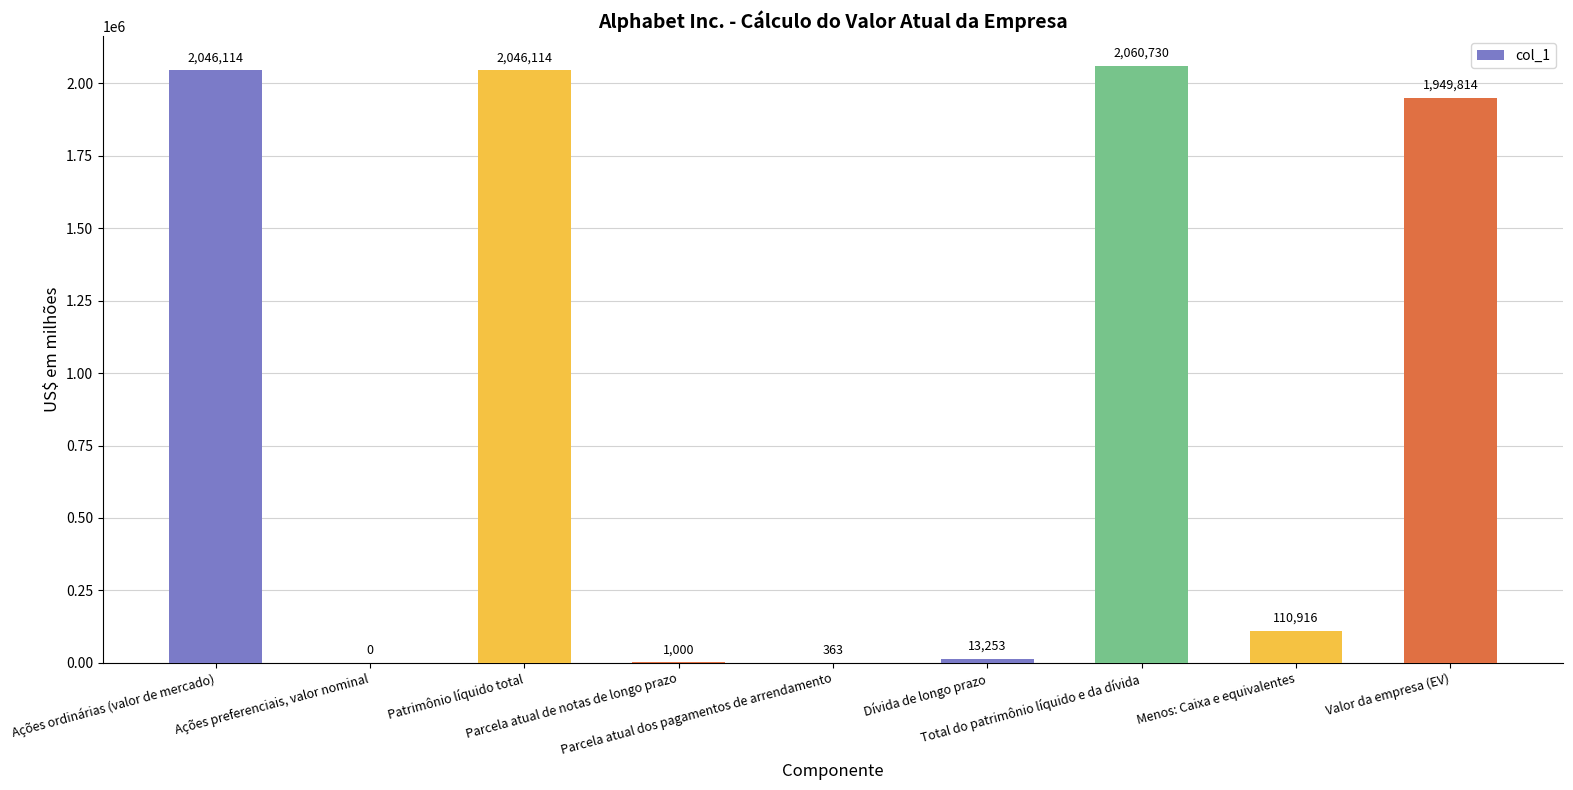

How many positive values are there?

8